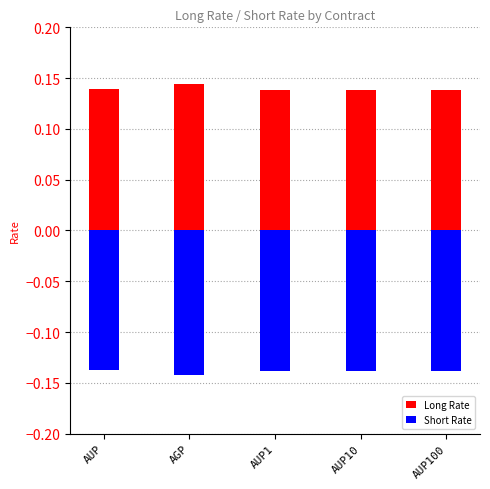

Which category has the highest value across all series?

AGP